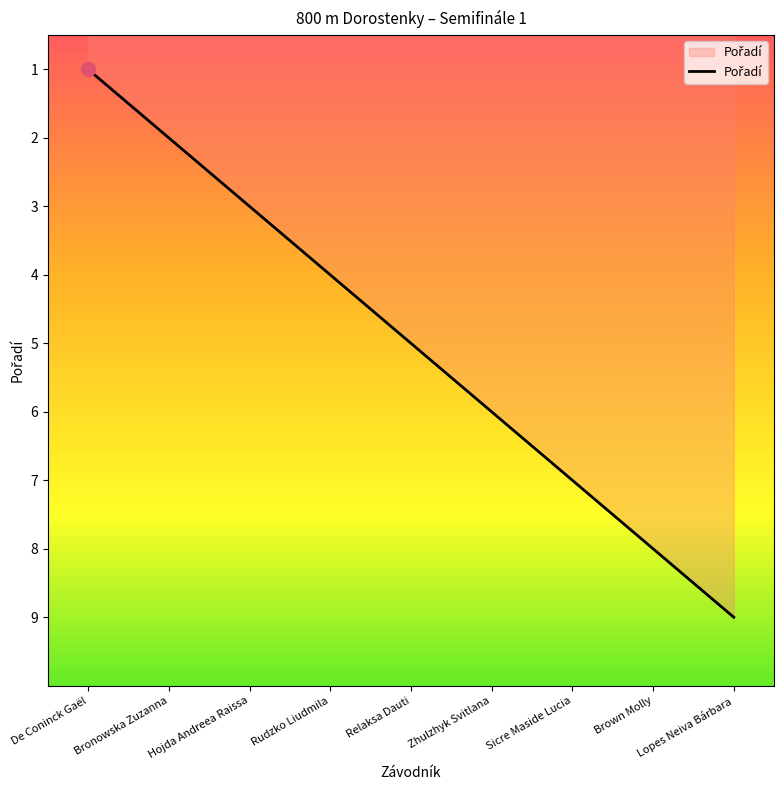

What position from the right is Lopes Neiva Bárbara?

1